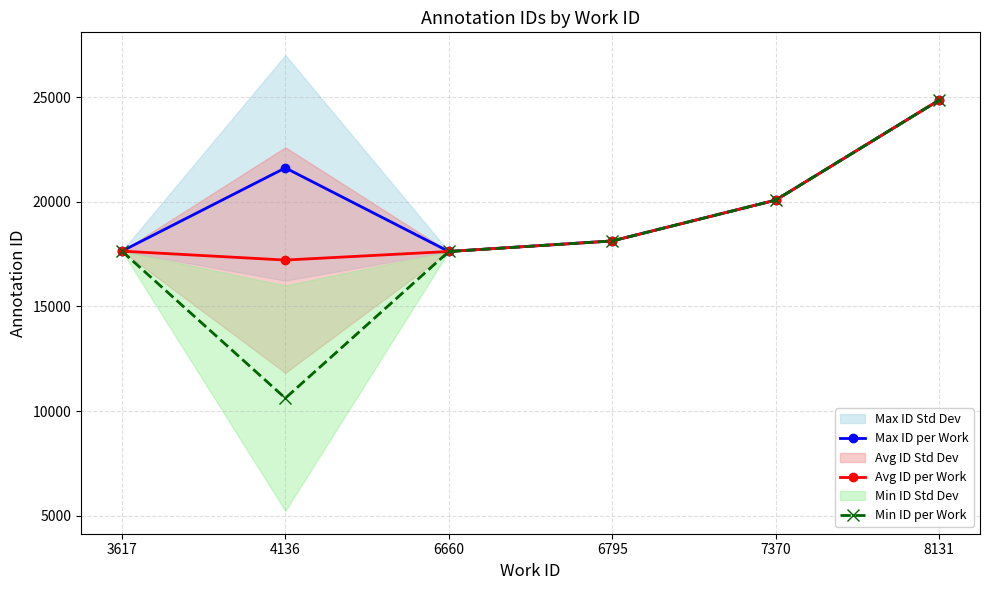

What is the difference between the second highest and second lowest values in the Avg ID per Work series?

2455.0